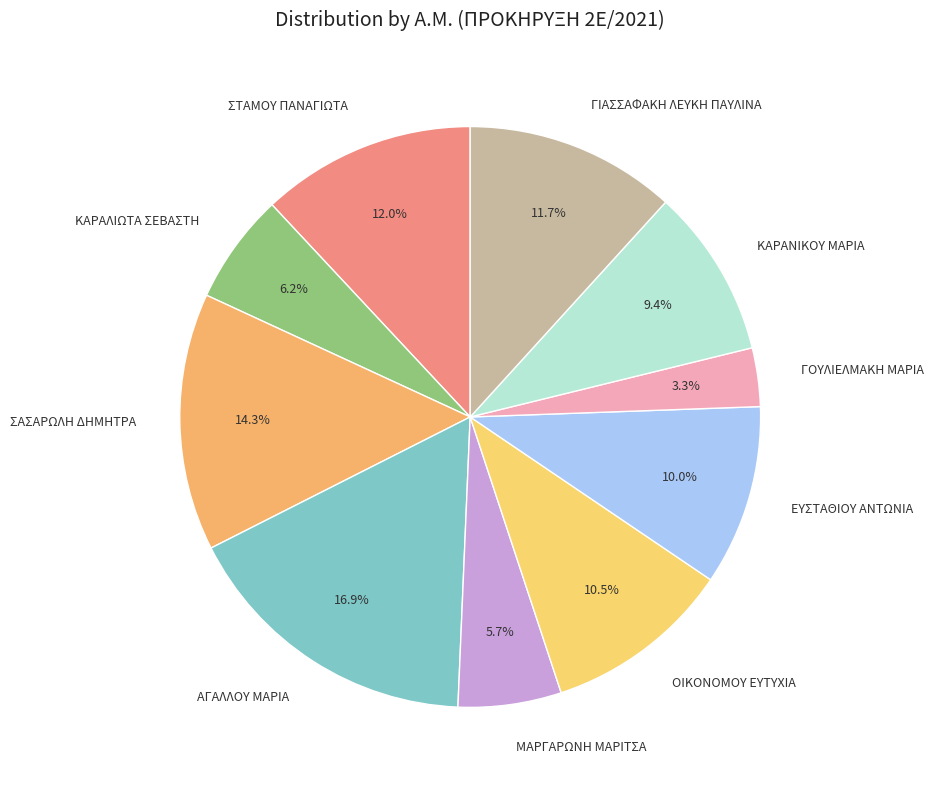

To the nearest percent, what portion does ΜΑΡΓΑΡΩΝΗ ΜΑΡΙΤΣΑ represent?

6%